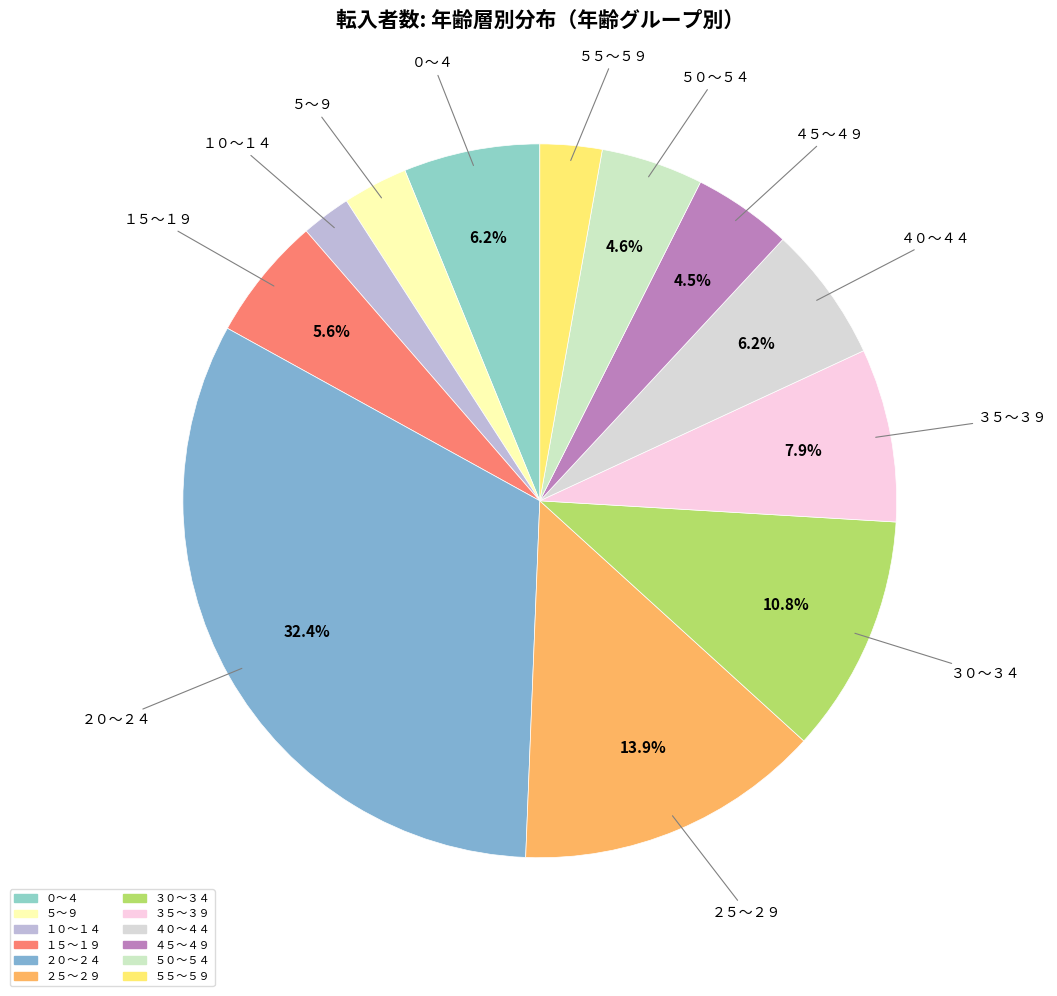

To the nearest percent, what is the difference between the largest and smallest slice percentages?

30%